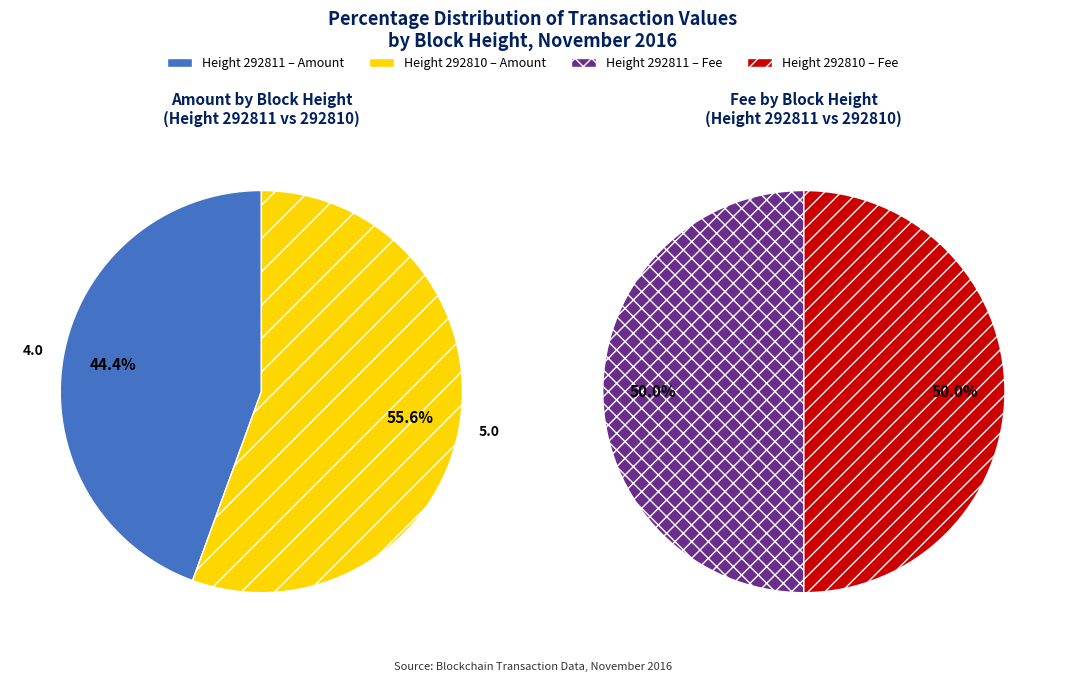

Count the number of slices in the pie.

2